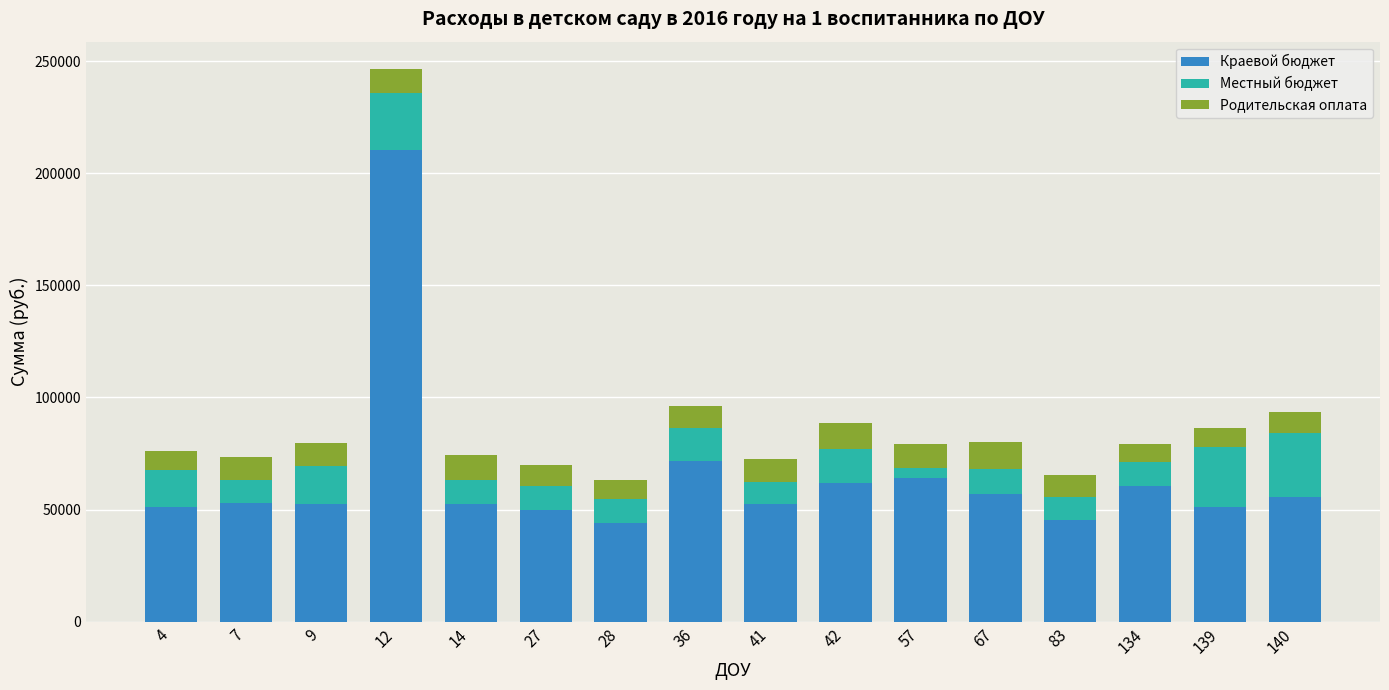

What are all the series names shown in the legend?

Краевой бюджет, Местный бюджет, Родительская оплата